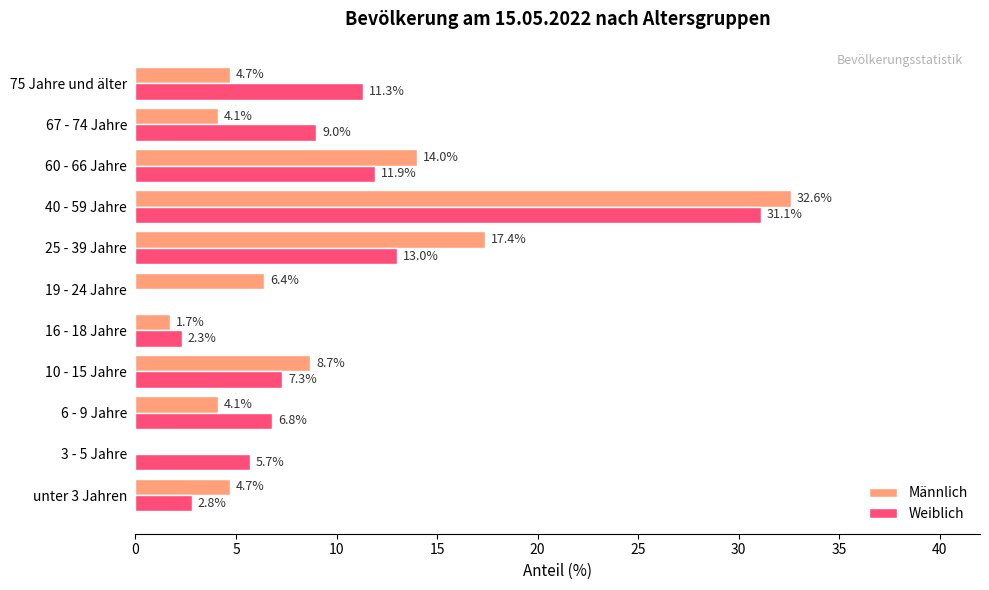

What is the sum of the Weiblich values at 6 - 9 Jahre and 75 Jahre und älter?

18.1